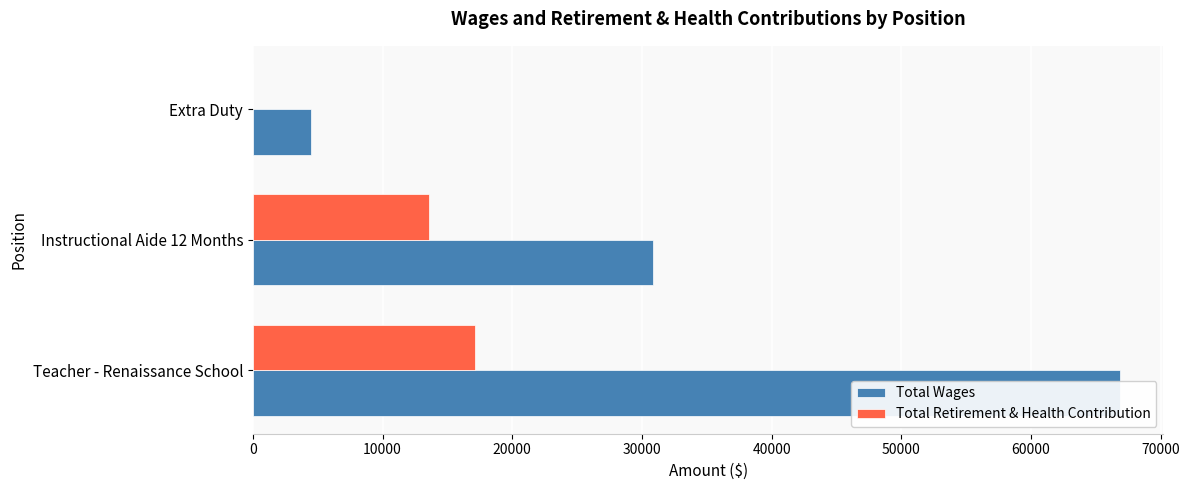

True or false: Total Wages has a value of 17773 at Instructional Aide 12 Months.

False